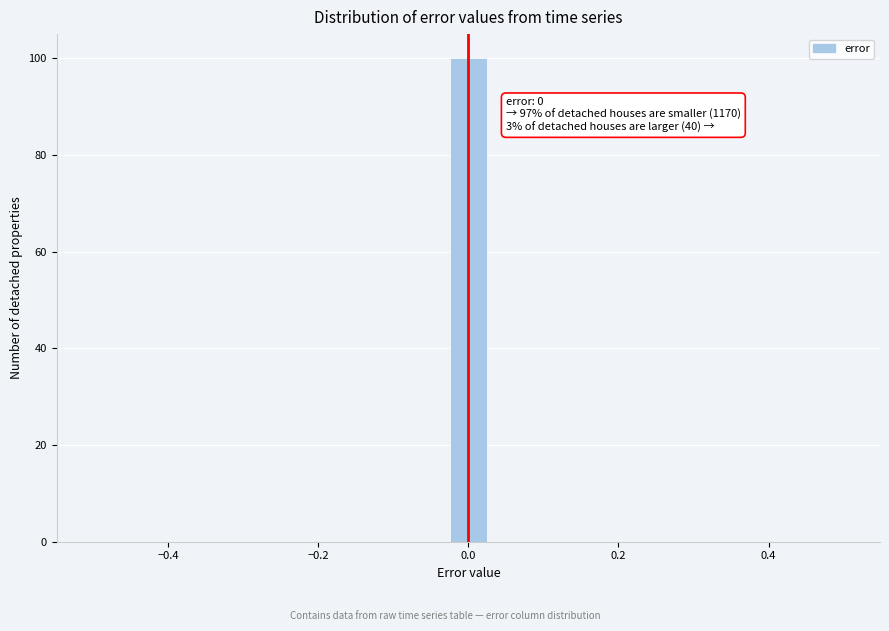

Read against the x-axis, roughly where is the centre of the tallest bar?

0.00